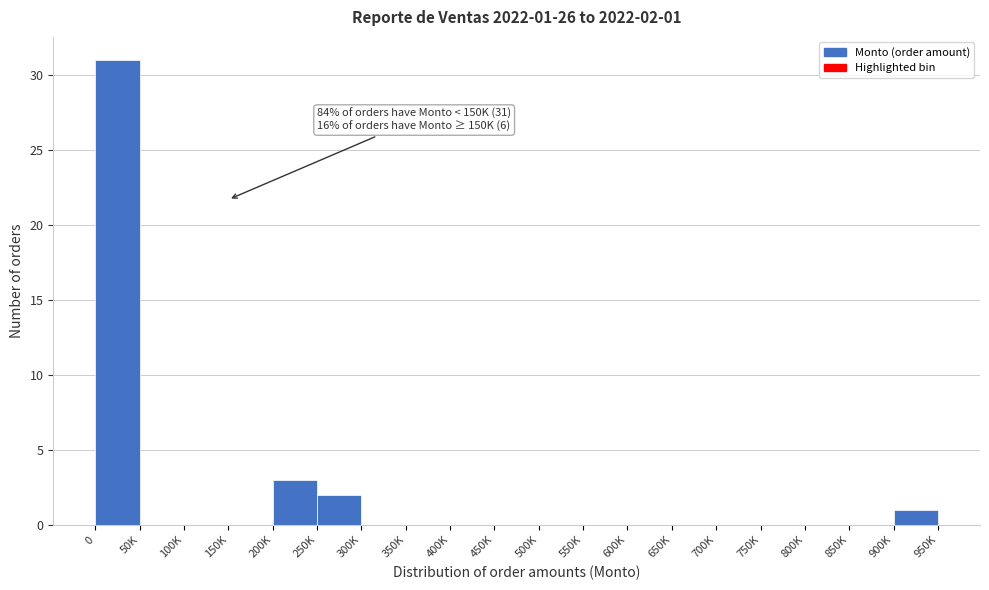

Reading right to left, extract all data points from this chart.

900K=1	850K=0	800K=0	750K=0	700K=0	650K=0	600K=0	550K=0	500K=0	450K=0	400K=0	350K=0	300K=0	250K=2	200K=3	150K=0	100K=0	50K=0	0=31